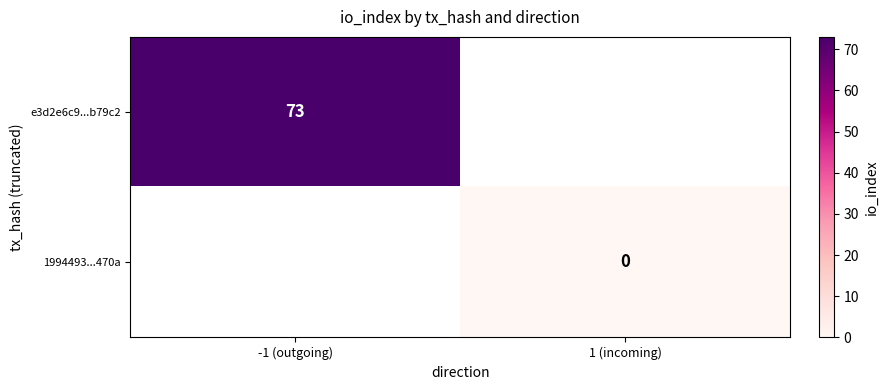

True or false: e3d2e6c9...b79c2 has a value of 35 at -1 (outgoing).

False